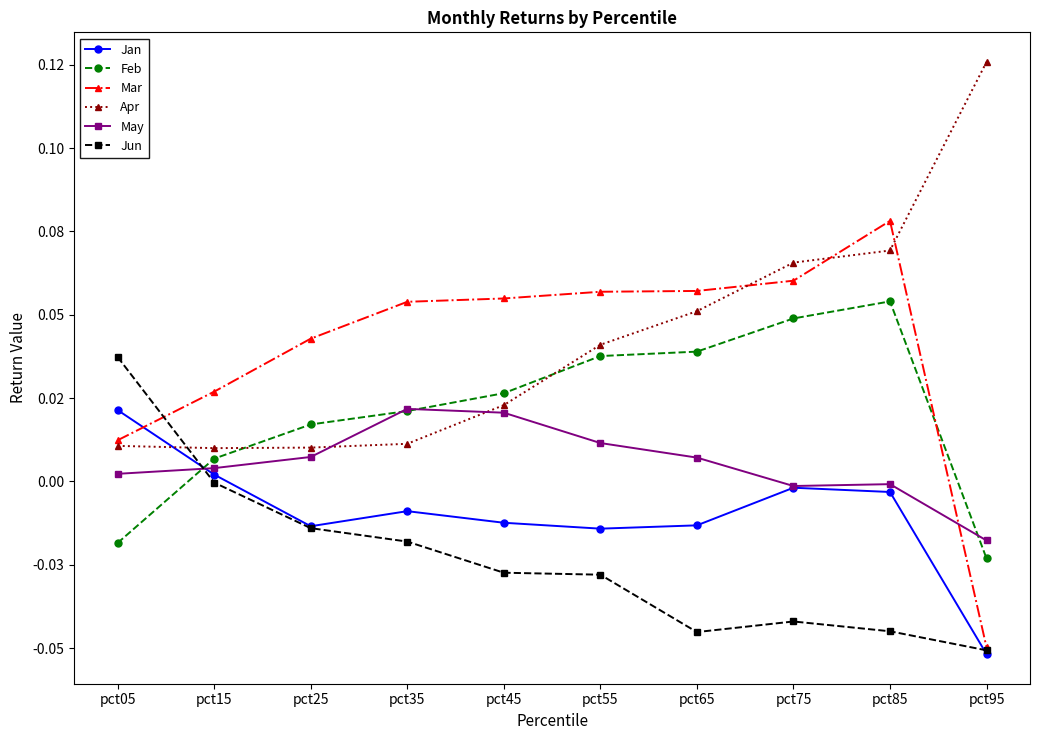

Between pct35 and pct95, which series saw the biggest shift?

Apr